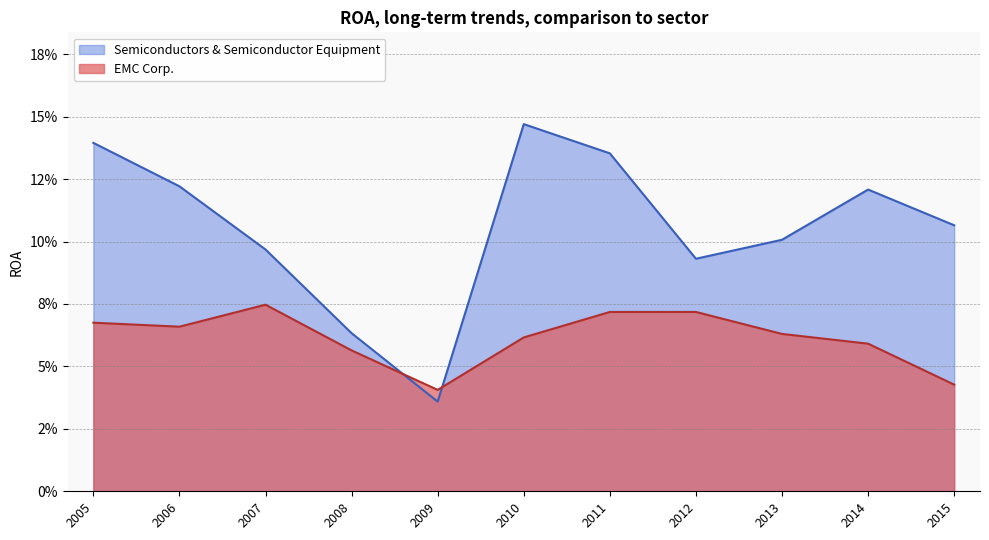

What is the spread (max minus min) of values at 2015?

0.1